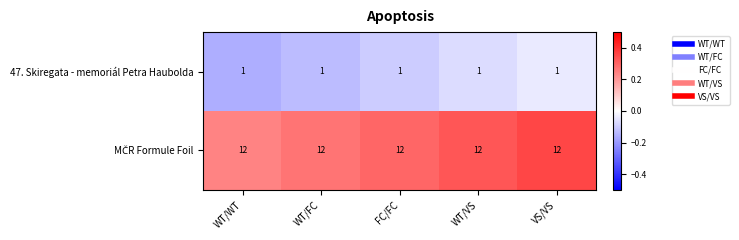

What is the greatest value displayed?

12